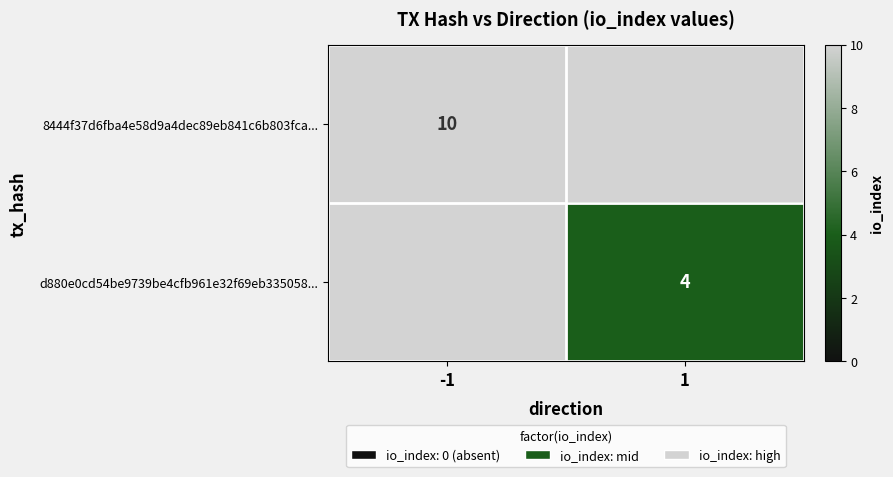

How many distinct data groups are displayed?

2